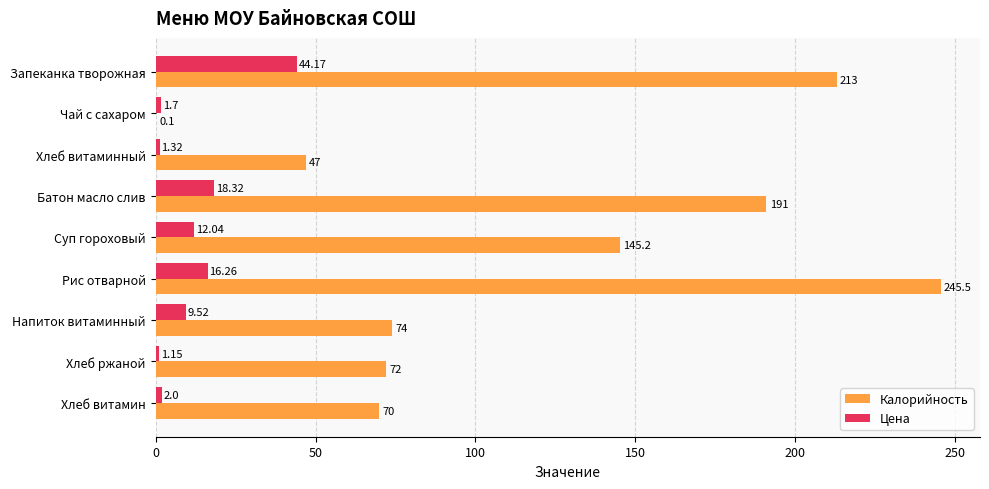

At which label is Цена closest to 22?

Батон масло слив